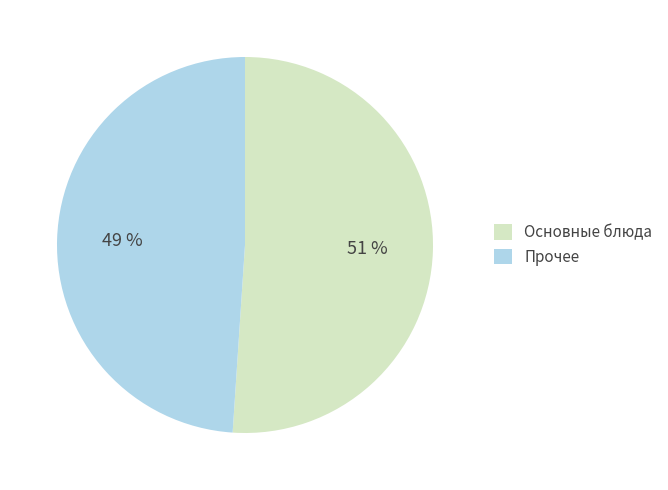

What is the largest slice in the pie chart?

Основные блюда